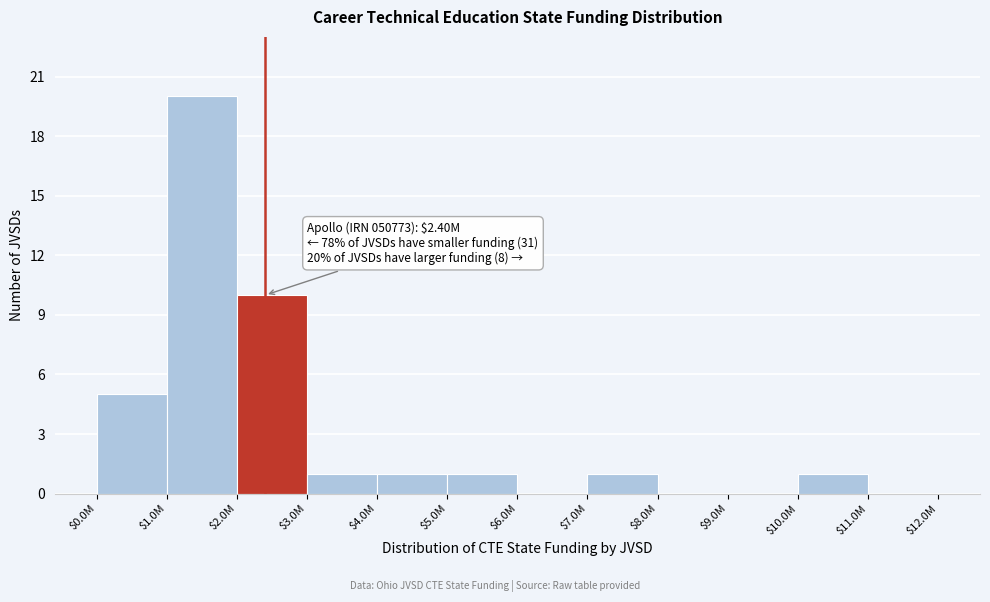

What is the maximum value shown in the chart?

20